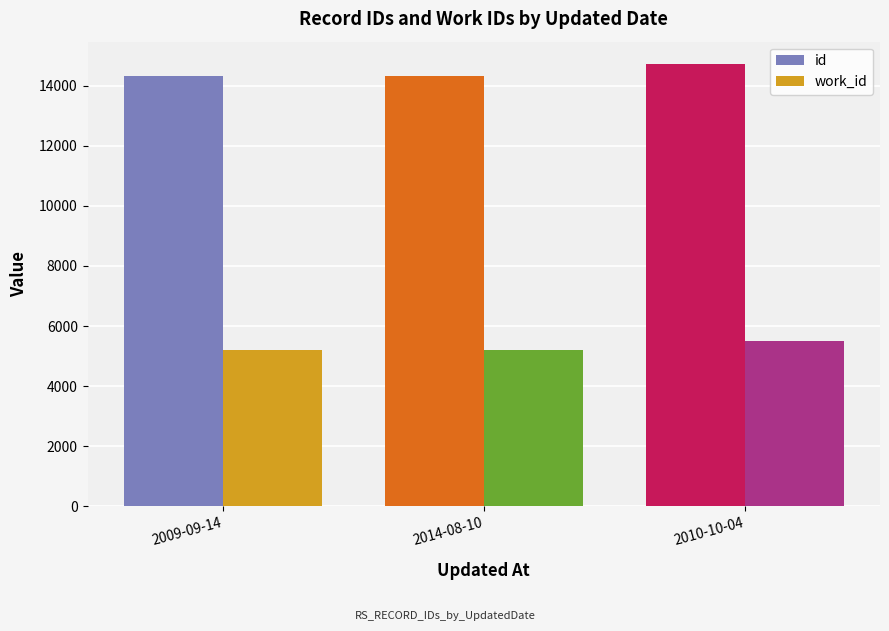

What is the sum of all work_id values?

15920